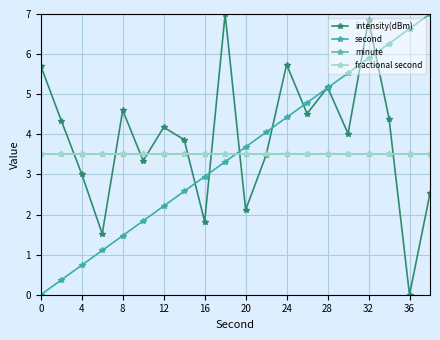

What is the lowest value of the fractional second series?

3.5